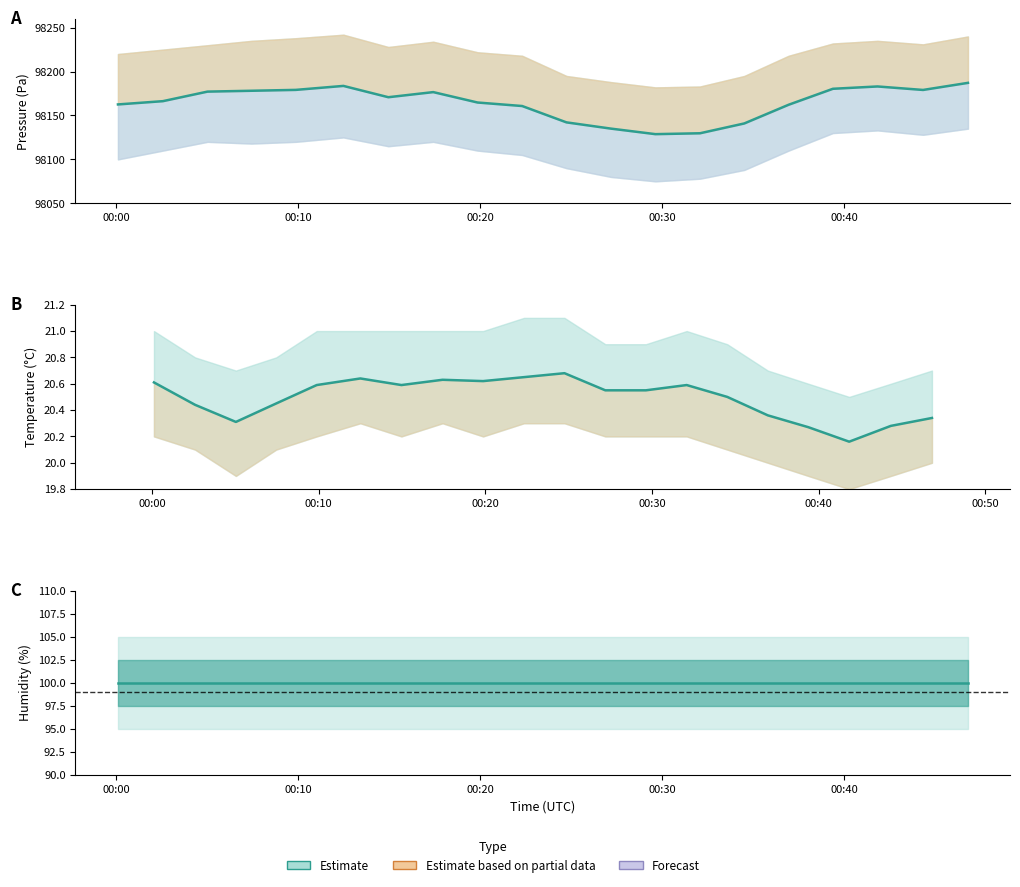

At how many categories does at least one series exceed 76945?

20